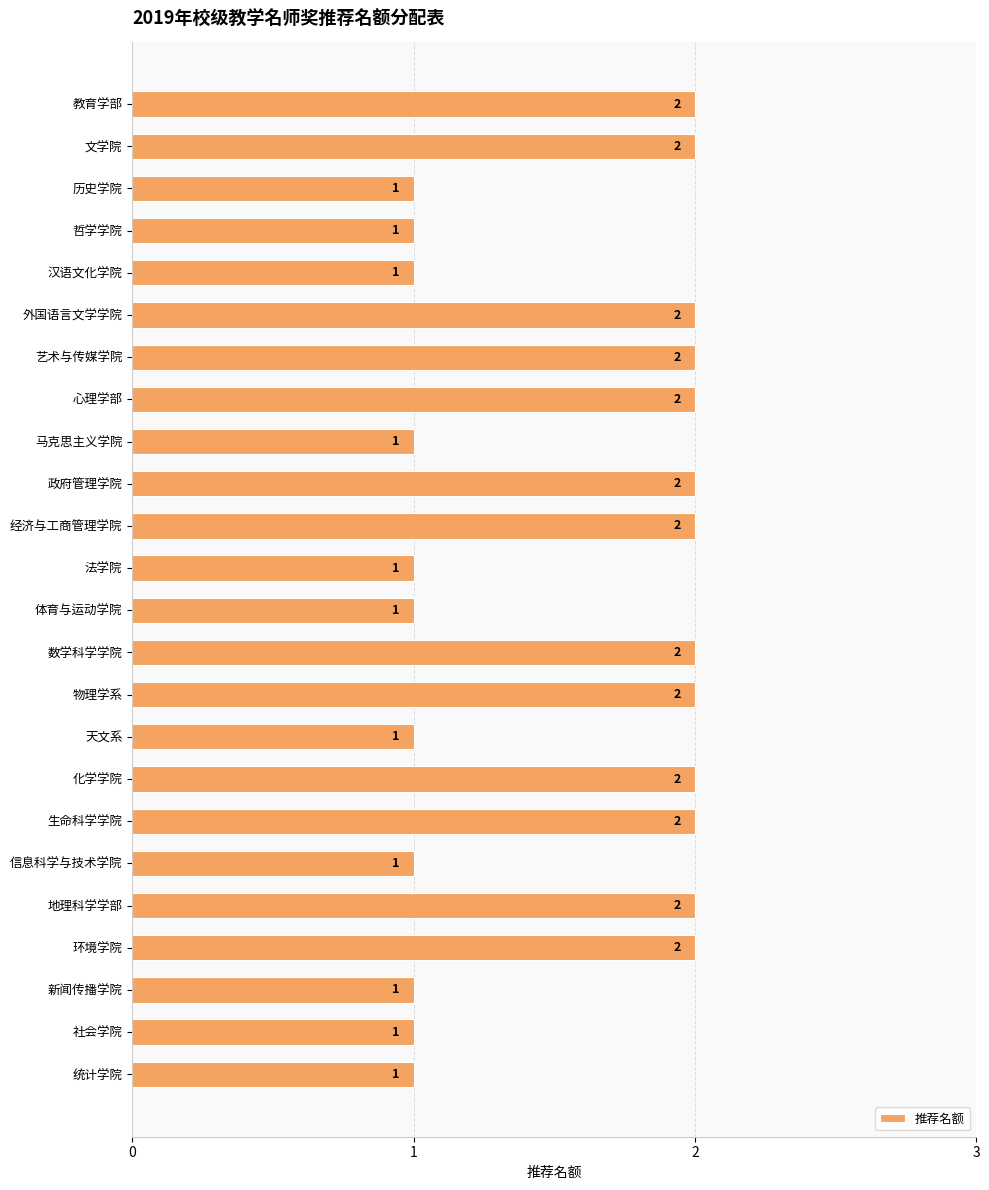

The chart shows a value of 2 at 生命科学学院. True or false?

True